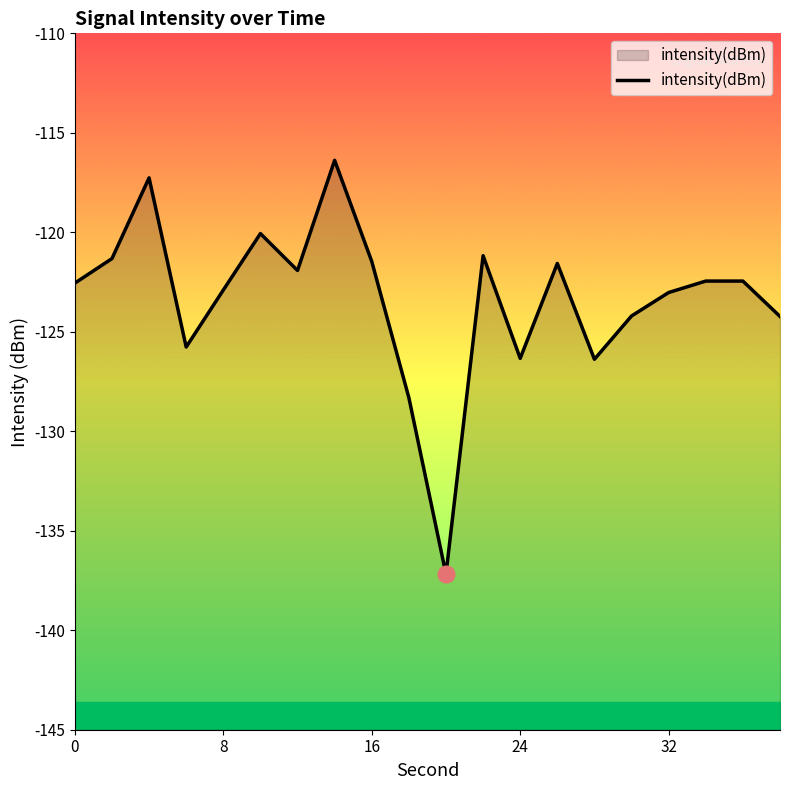

What is the lowest value of the intensity(dBm) series?

-137.2